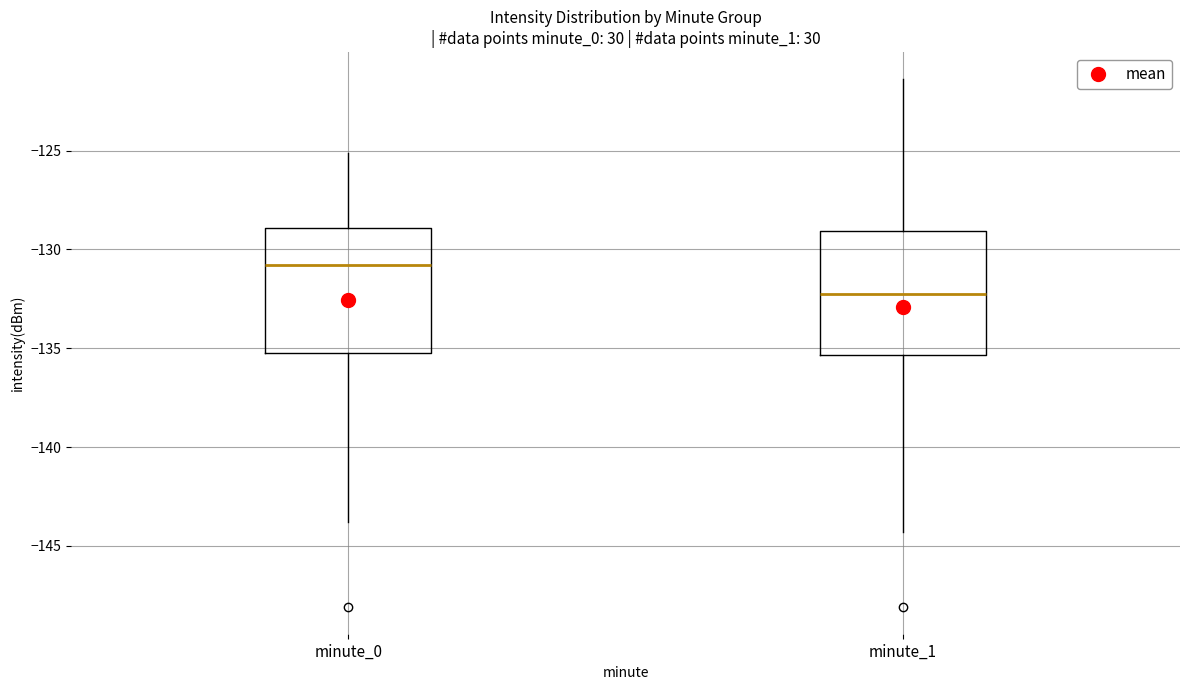

Reading left to right, read every box against the y-axis: the position of its median line, the range the box covers, and the ends of its whiskers. The values are not printed on the chart, so give them approximately, as read against the axis.

minute_0: median -131.0, box -135.0 to -129.0, whiskers -144.0 to -125.0
minute_1: median -132.5, box -135.5 to -129.0, whiskers -144.5 to -121.5